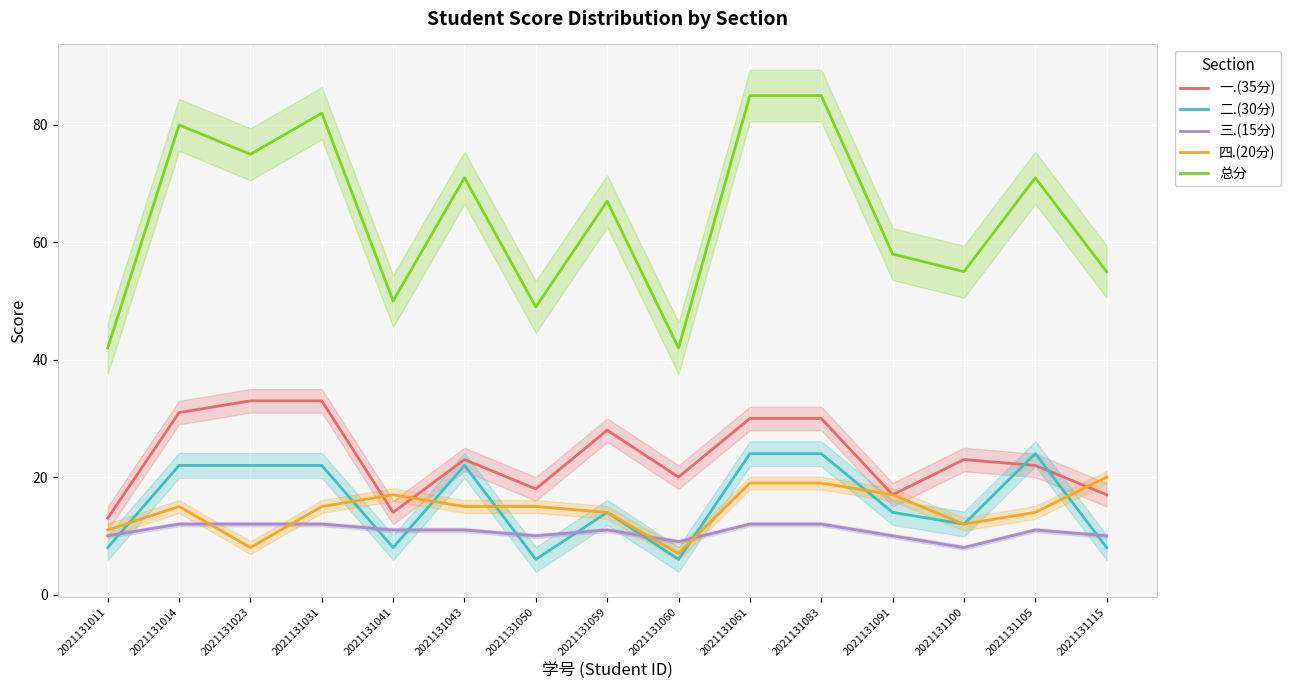

Is it true that 三.(15分) equals 17 at 2021131115?

False